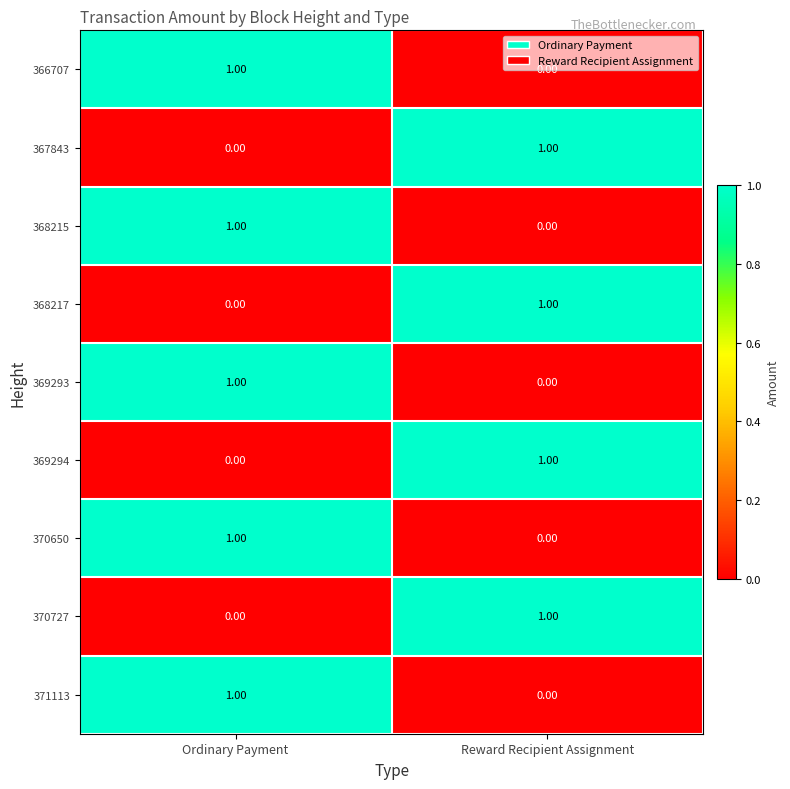

What is the greatest value displayed?

1